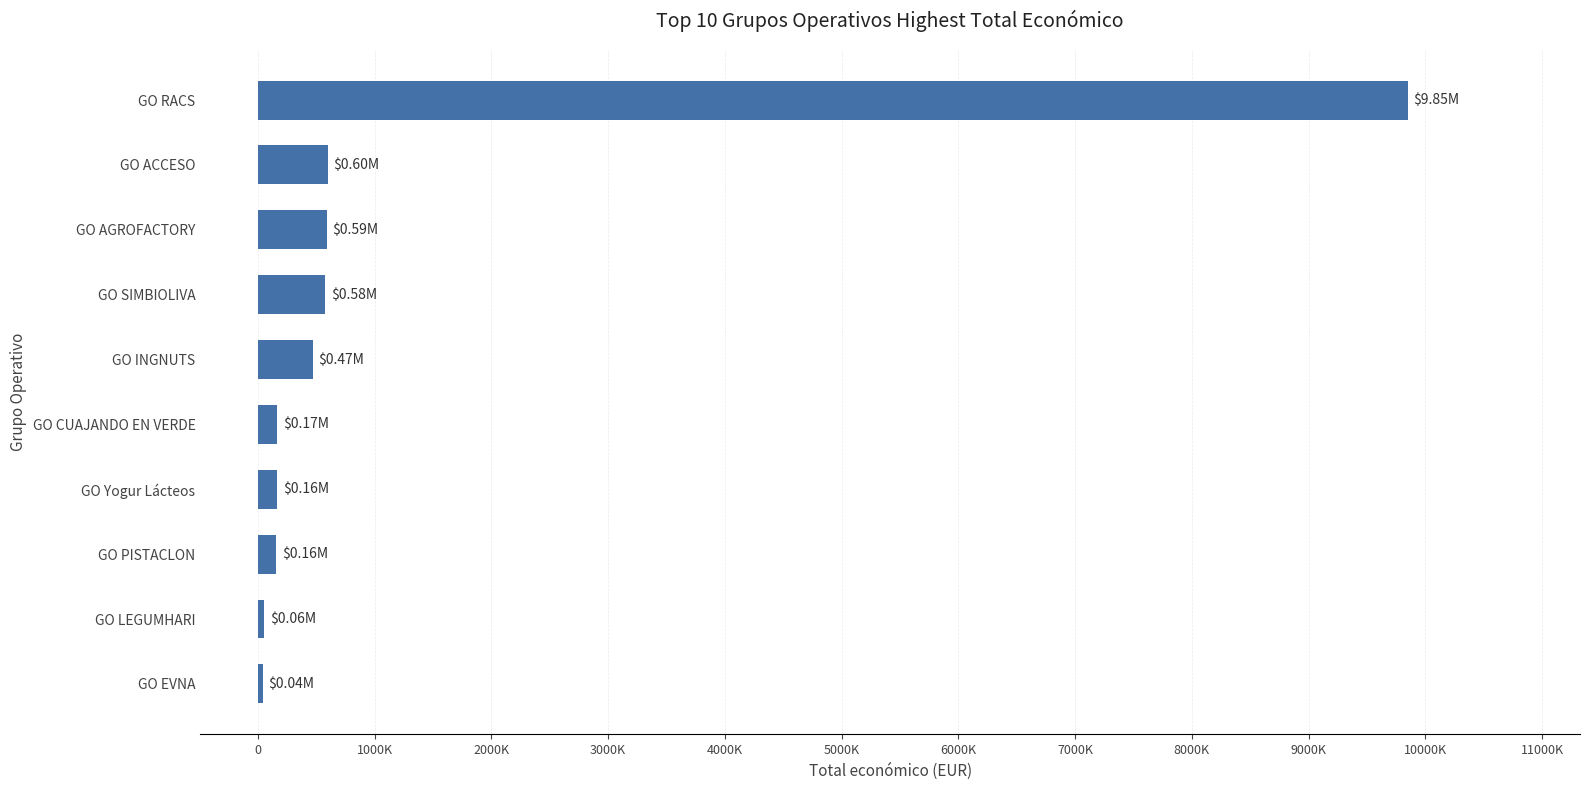

Are the bars horizontal?

Yes